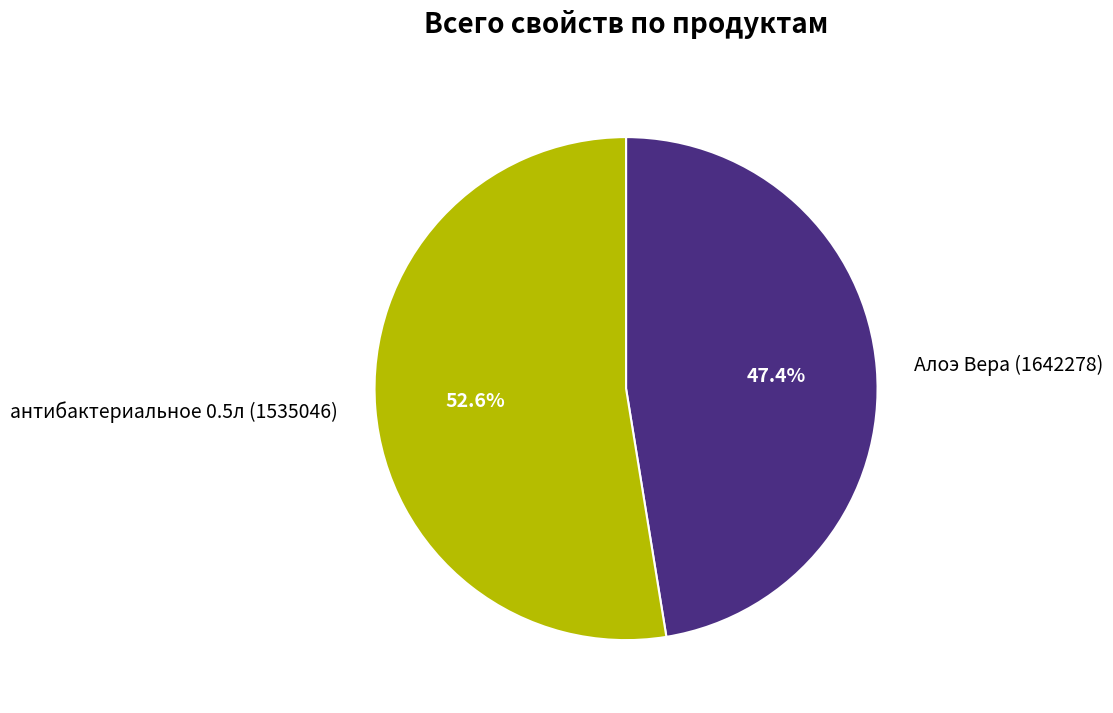

To the nearest percent, what is the combined percentage of антибактериальное 0.5л (1535046) and Алоэ Вера (1642278)?

100%